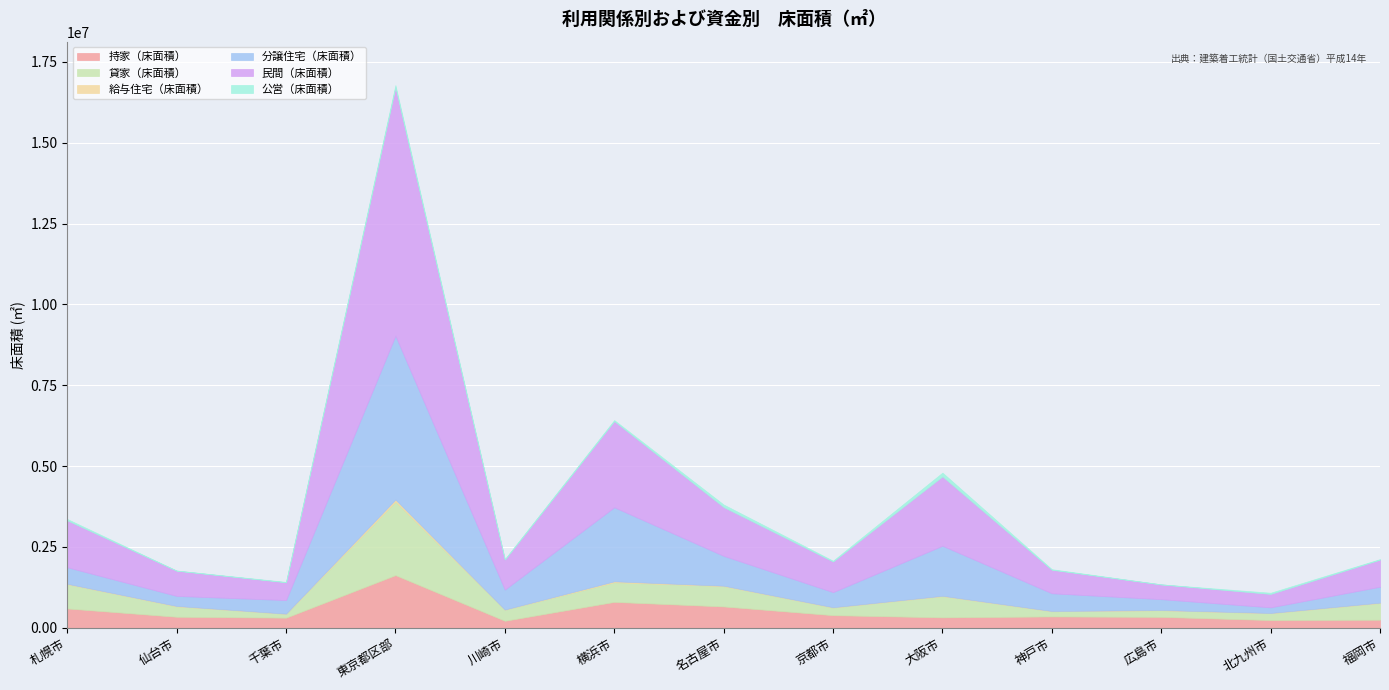

At which category does 分譲住宅（床面積） reach its first local peak?

東京都区部